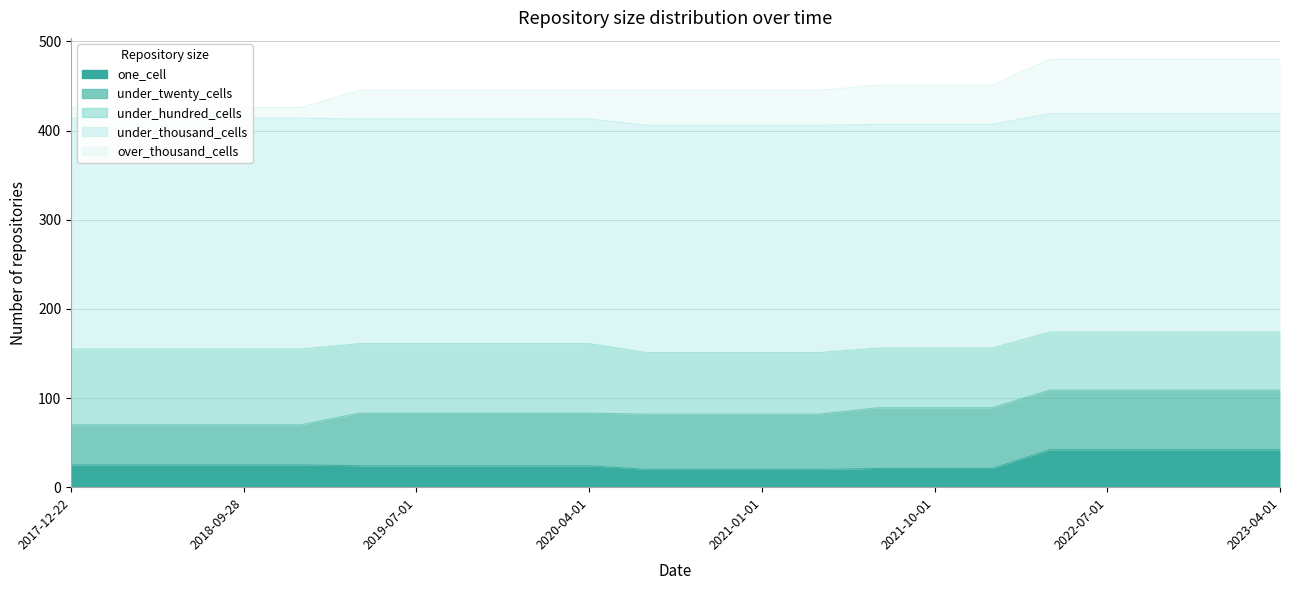

Is the value of under_thousand_cells at 2020-10-01 greater than the value of over_thousand_cells at 2021-10-01?

Yes